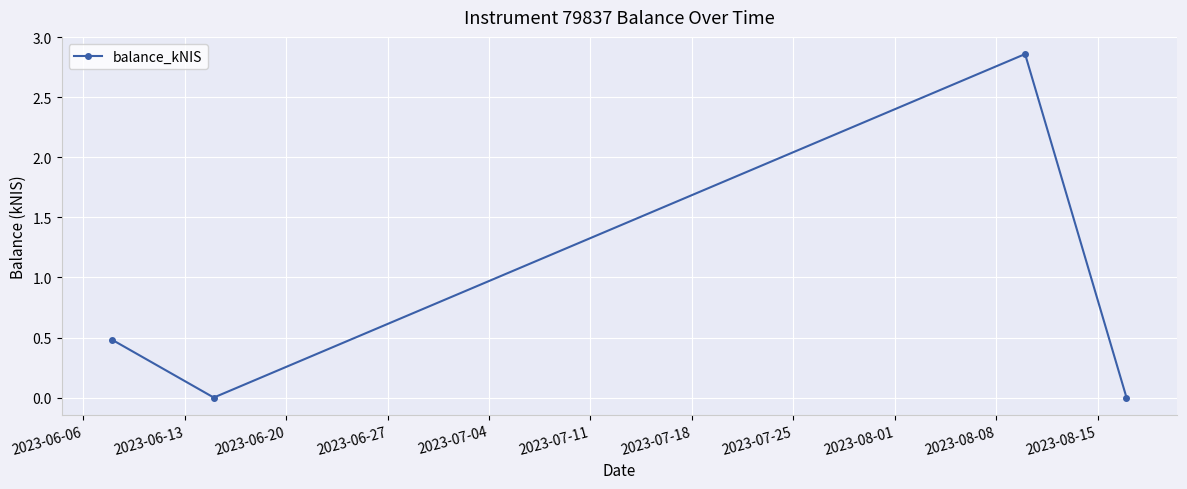

Does the chart have visible grid lines?

Yes